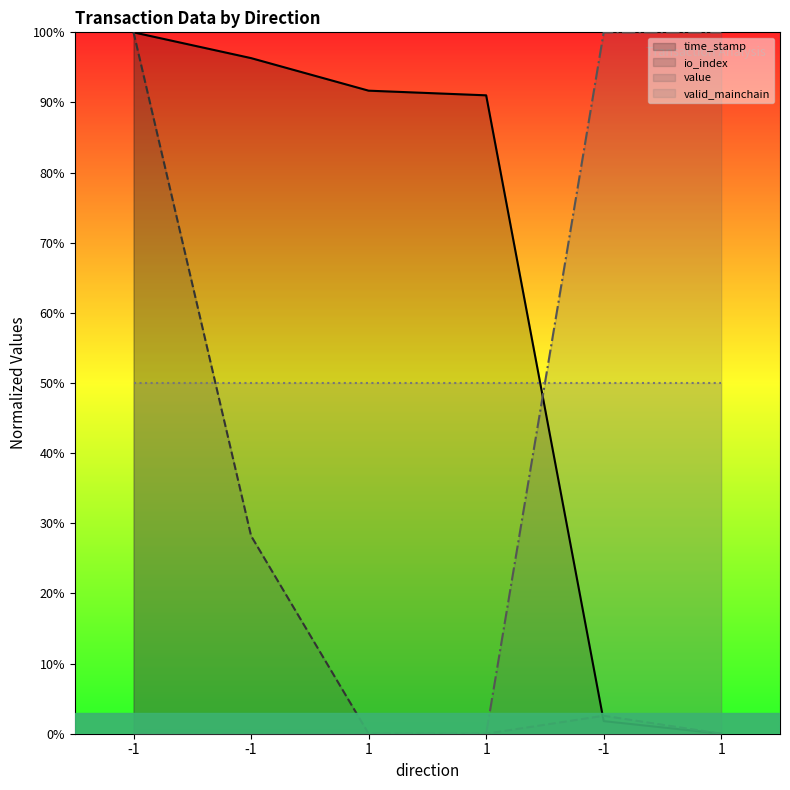

The value series shows 0.0 at 1. True or false?

True